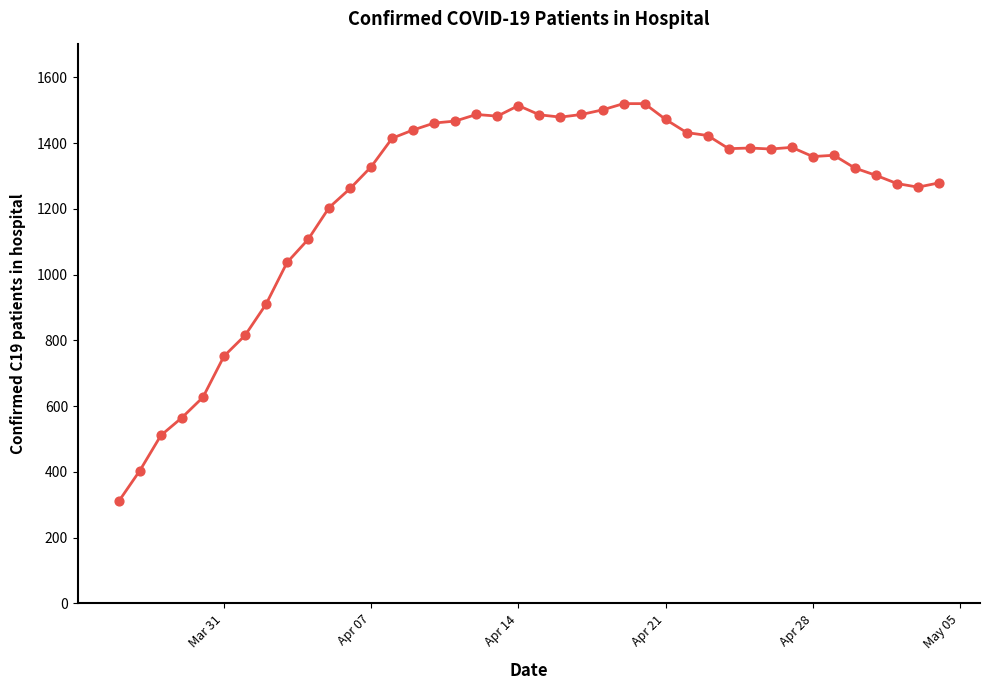

What is the maximum value shown in the chart?

1520